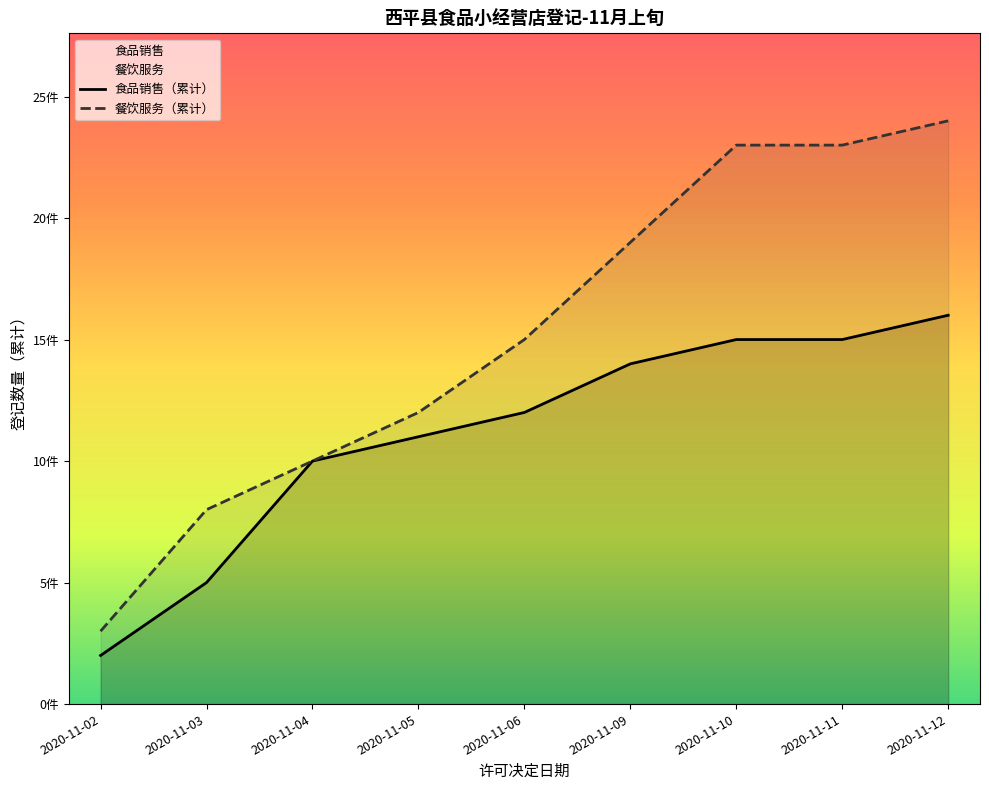

True or false: 餐饮服务（累计） and 食品销售（累计） cross at least once.

False